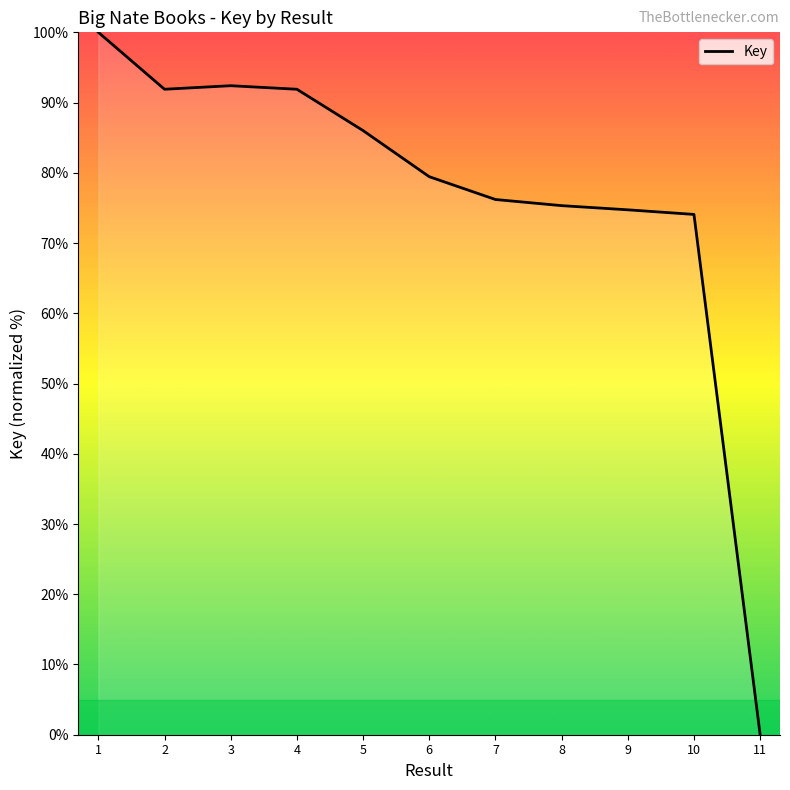

What is the ratio of the value at 10 to the value at 9?

1.0